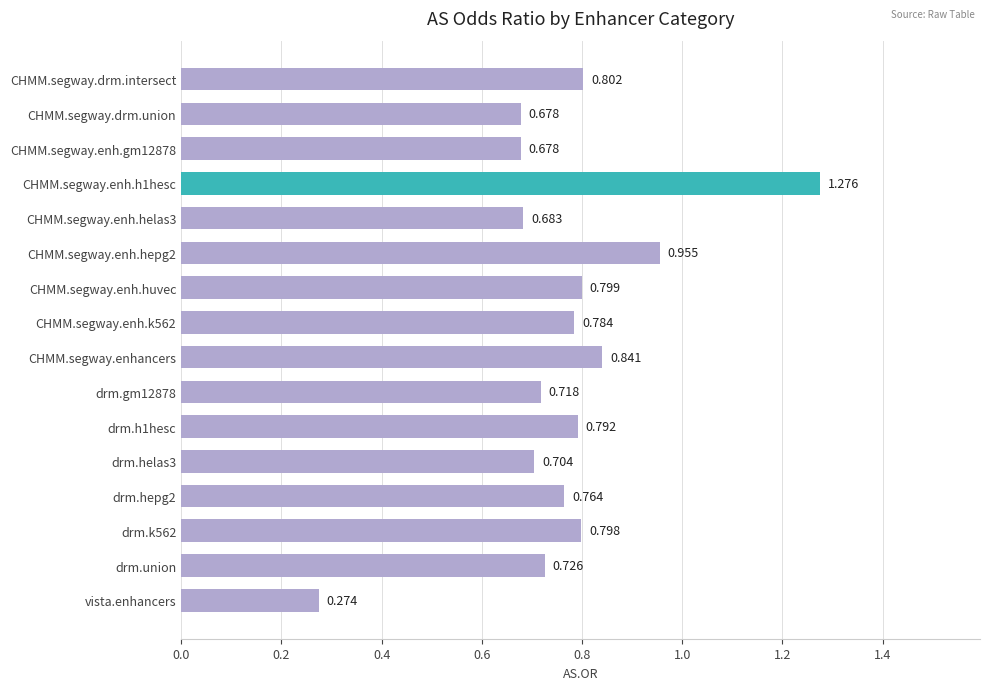

What is the label of the 15th bar from the bottom?

CHMM.segway.drm.union